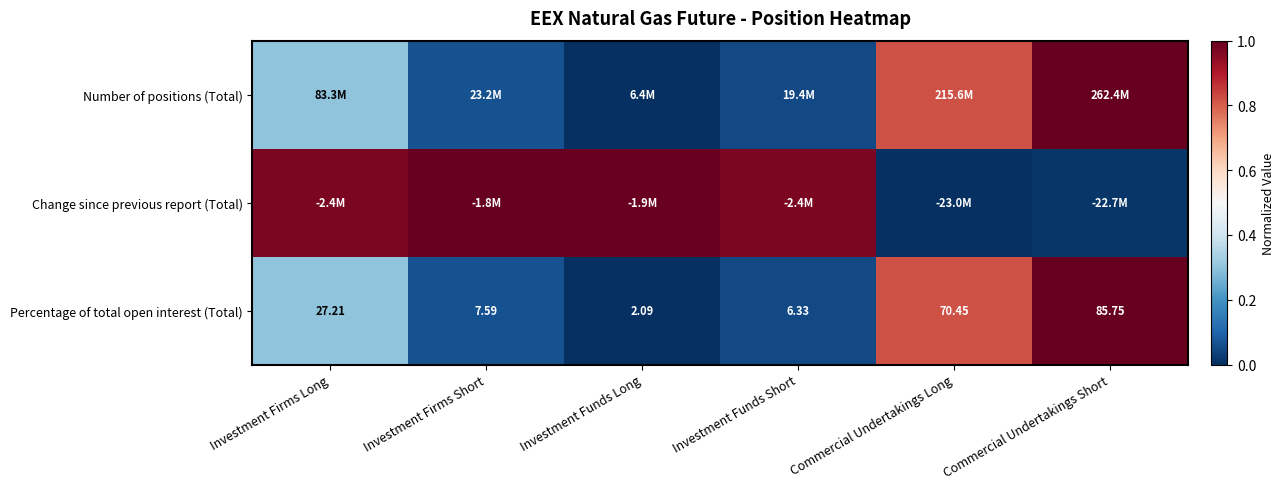

At which label is Percentage of total open interest (Total) closest to 43?

Investment Firms Long